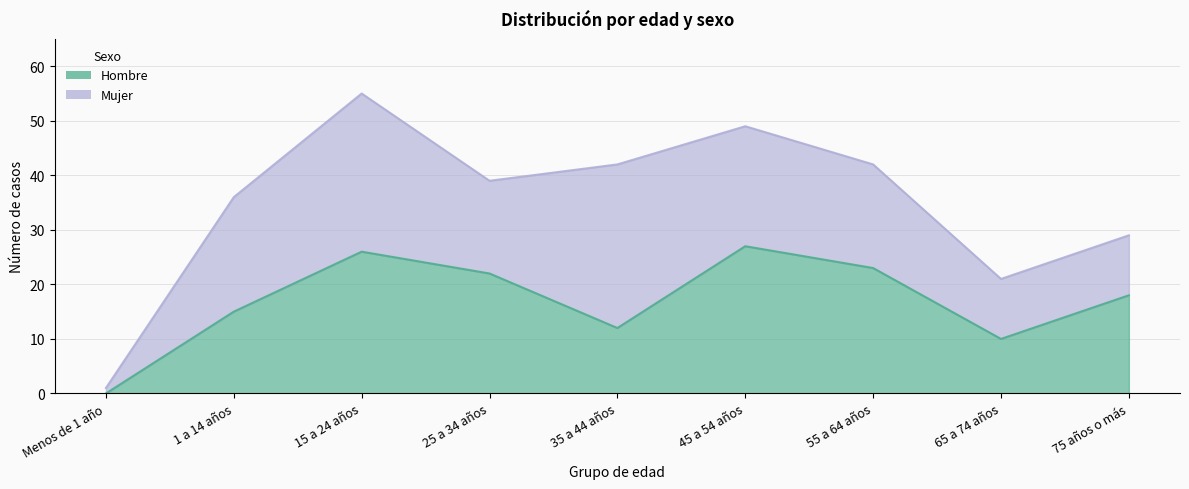

Is it true that the value at 65 a 74 años is 10?

True